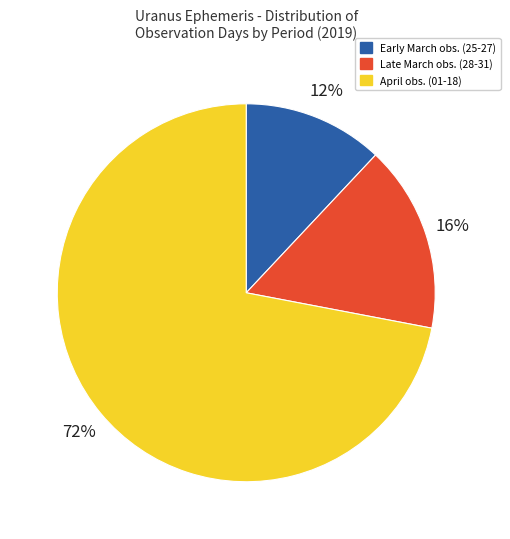

Which slice represents more than half of the pie?

April obs. (01-18)